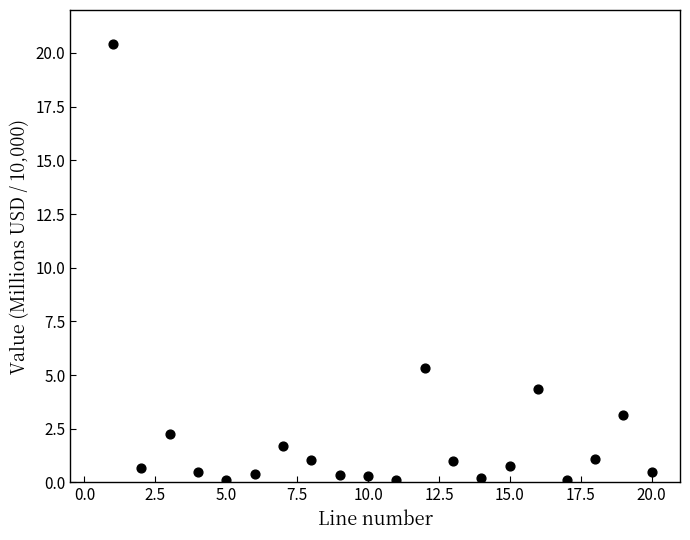

What Y value in the scatter plot is closest to 10?

5.3